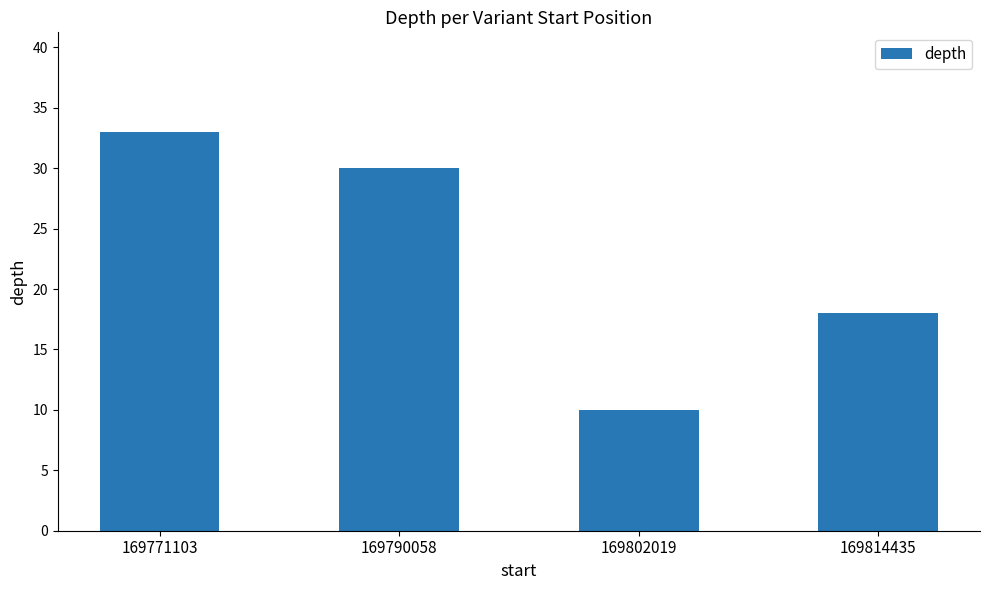

Where is the data nearest to the value 21?

169814435